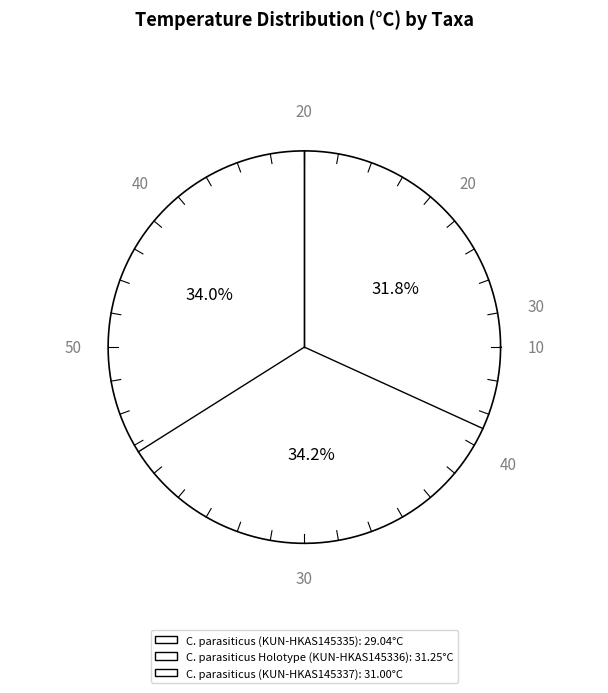

What is the change in value from C. parasiticus (KUN-HKAS145335) to C. parasiticus Holotype (KUN-HKAS145336)?

+2.2